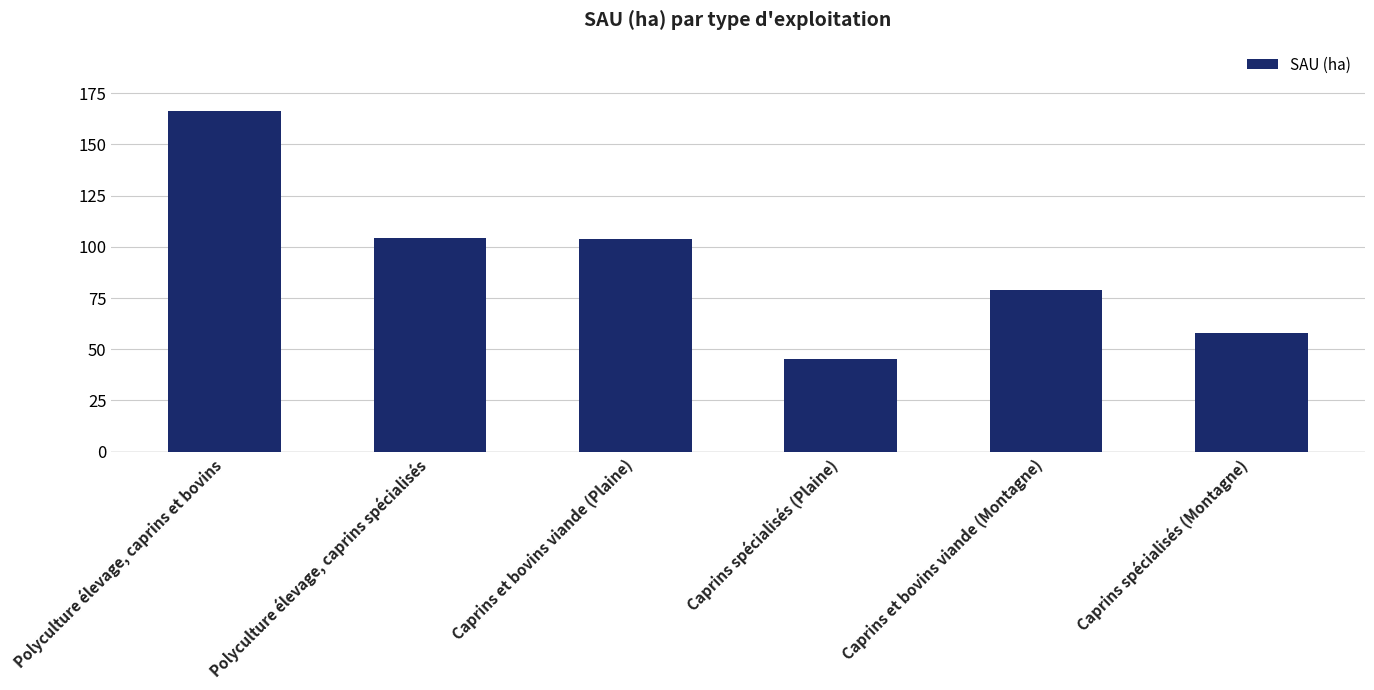

What value does the data have at Polyculture élevage, caprins spécialisés?

104.1